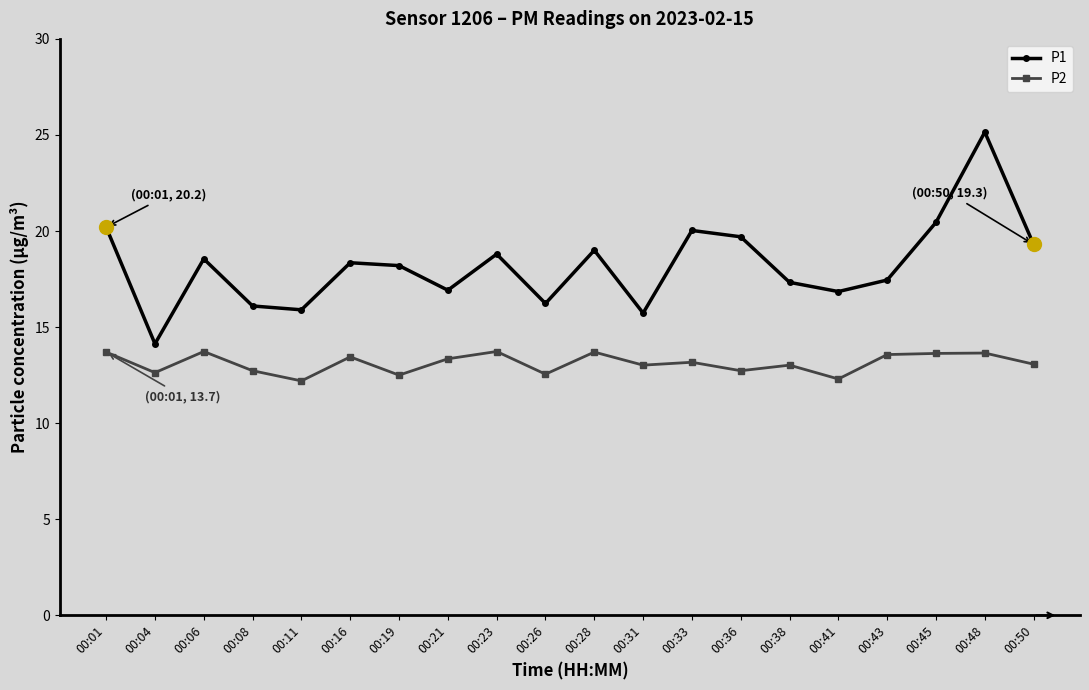

What is the difference between the highest and lowest values at 00:21?

3.6